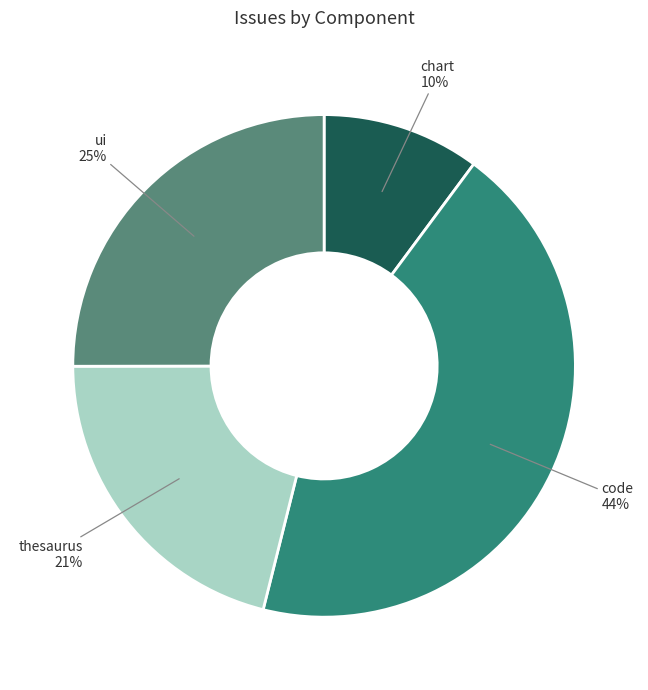

To the nearest percent, what is the combined percentage of ui and thesaurus?

46%